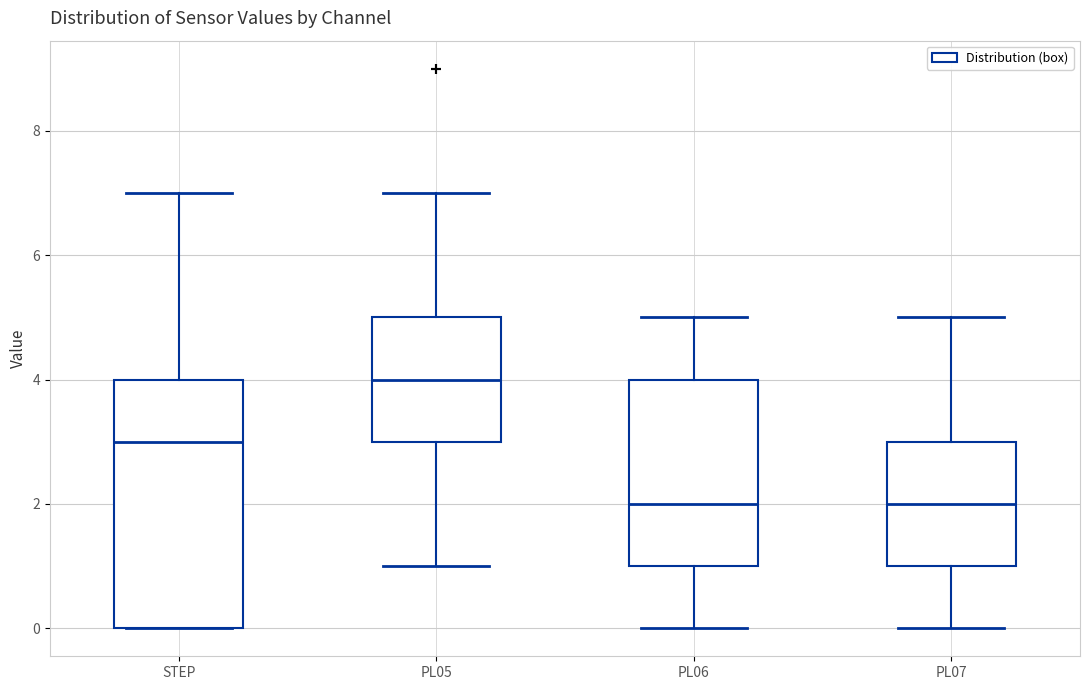

Reading left to right, transcribe this box plot: for each box, give where its median line is, the range the box spans, and where its two whiskers end, as read against the y-axis. The values are not printed on the chart, so give them approximately, as read against the axis.

STEP: median 3, box 0 to 4, whiskers 0 to 7
PL05: median 4, box 3 to 5, whiskers 1 to 7
PL06: median 2, box 1 to 4, whiskers 0 to 5
PL07: median 2, box 1 to 3, whiskers 0 to 5